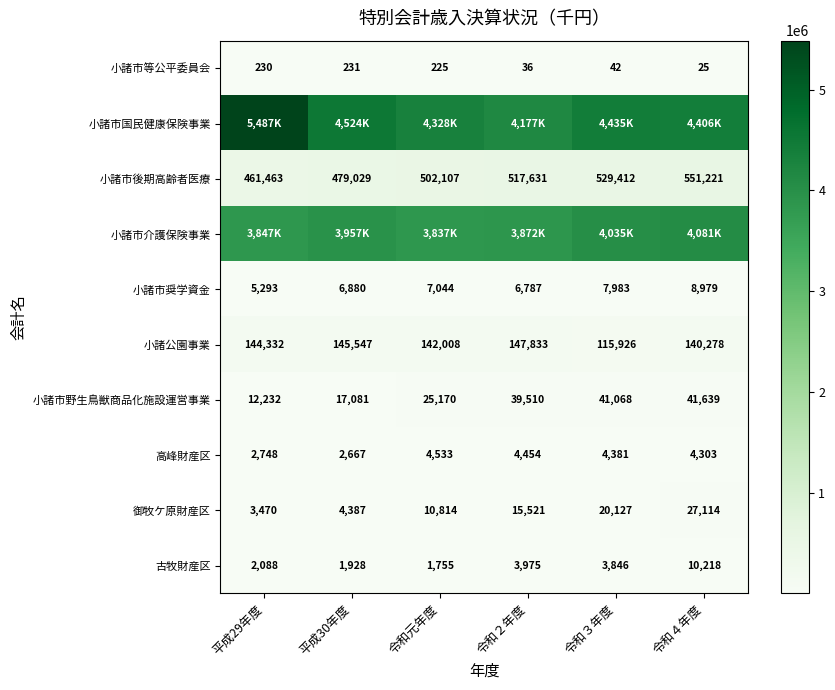

Which has a higher value, 平成29年度 or 平成30年度?

平成30年度